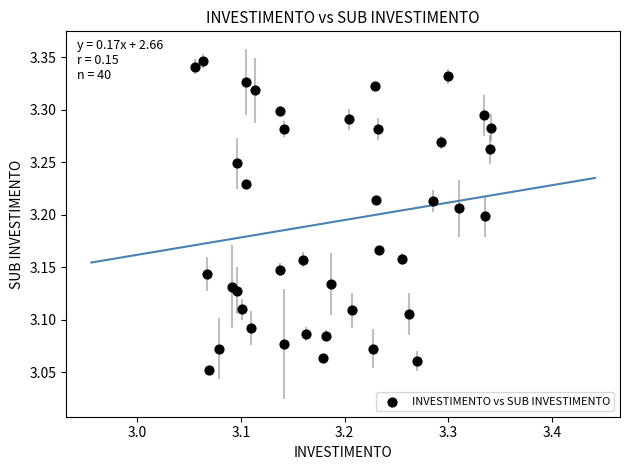

What is the range of Y values (max minus min)?

0.3